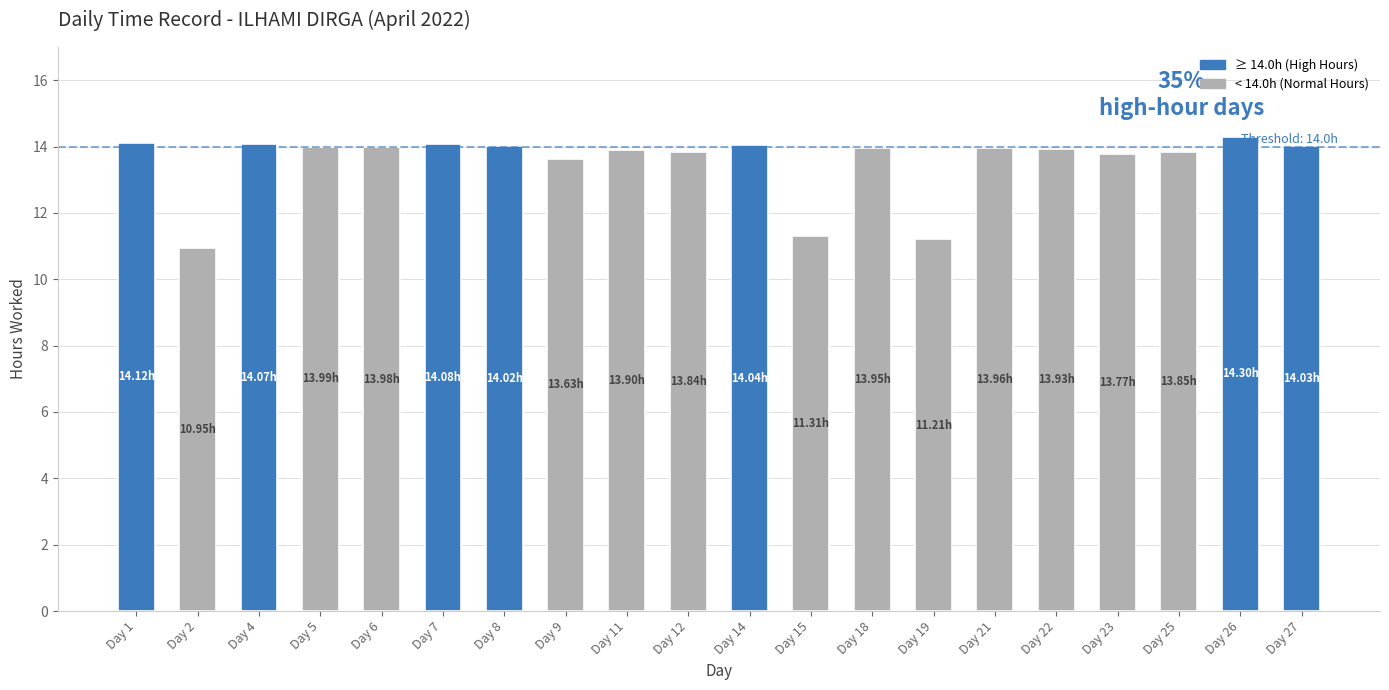

What is the maximum value shown in the chart?

14.3